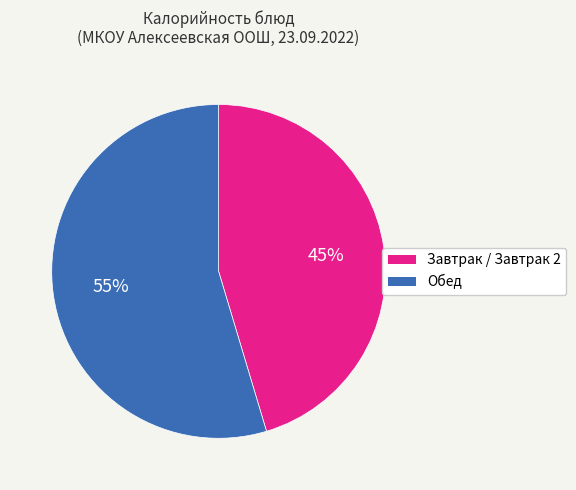

Is there any slice that represents more than half of the pie?

Yes